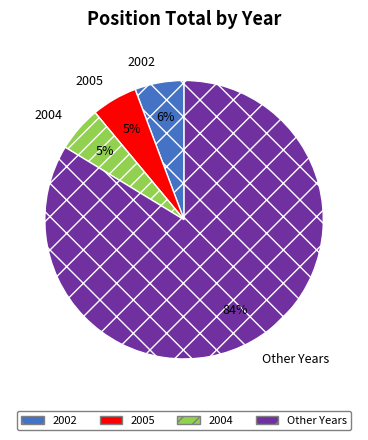

Which slice is the largest?

Other Years